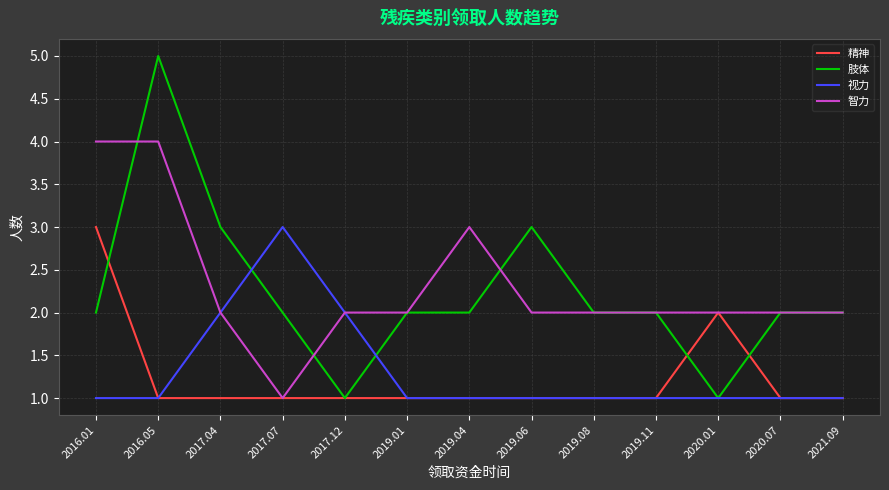

What is the total value across all series at 2019.11?

6